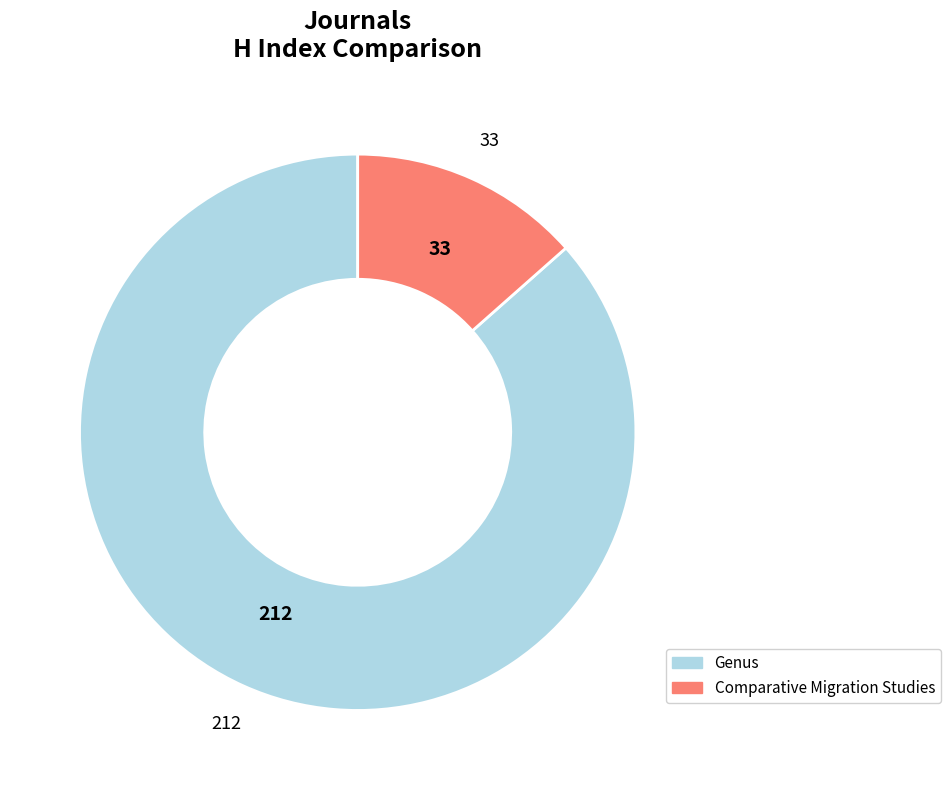

Which category has the biggest portion of the pie?

Genus